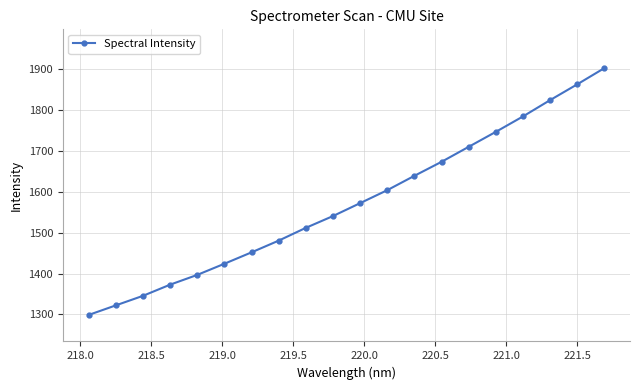

What is the value of the 10th point from the left?

1541.0